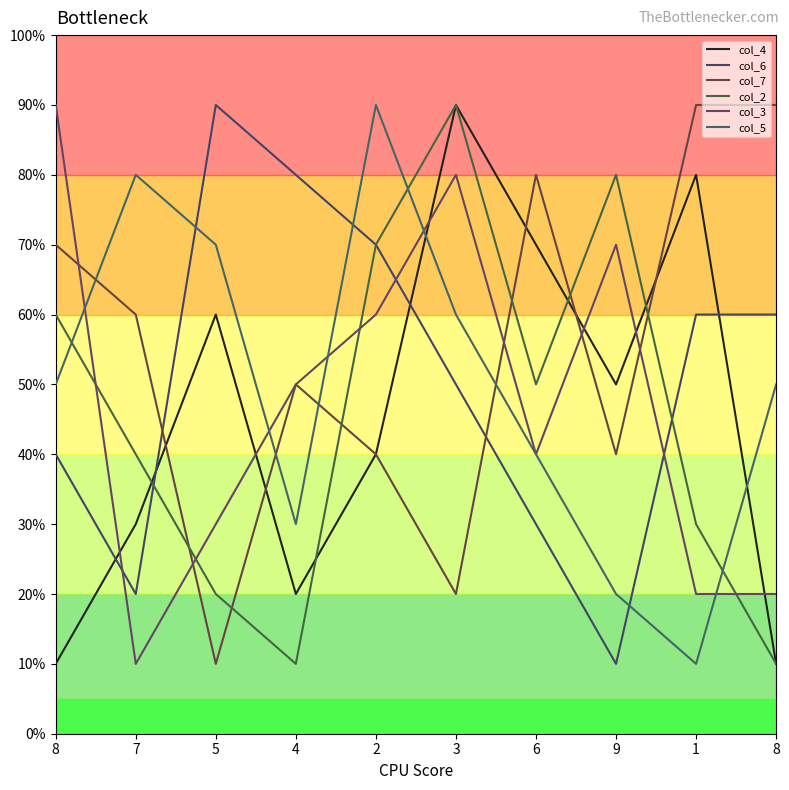

How many intersections are there between col_3 and col_4?

6